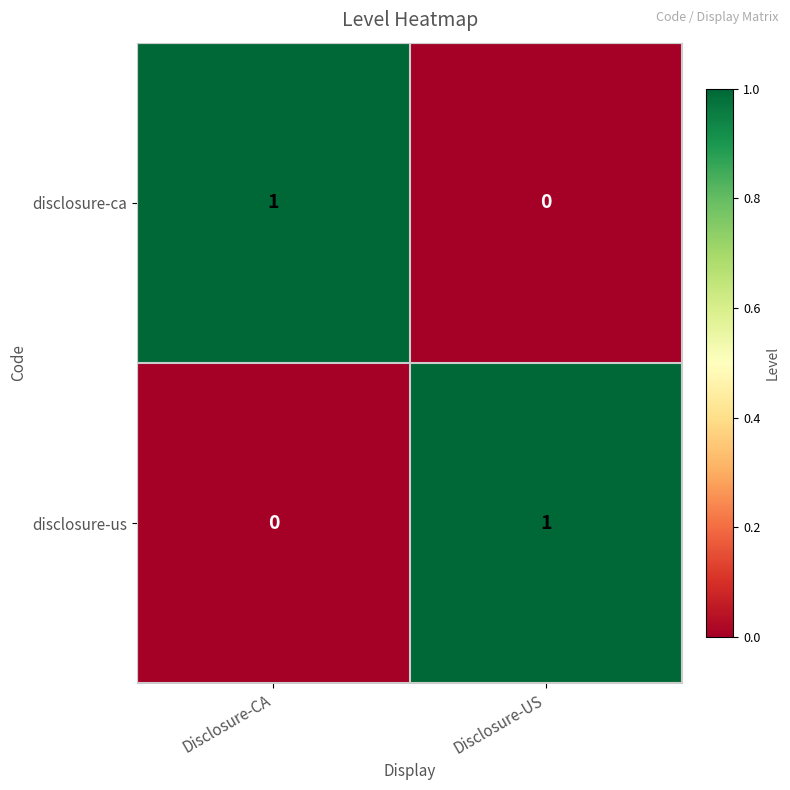

How many data points in disclosure-ca are less than 1?

1